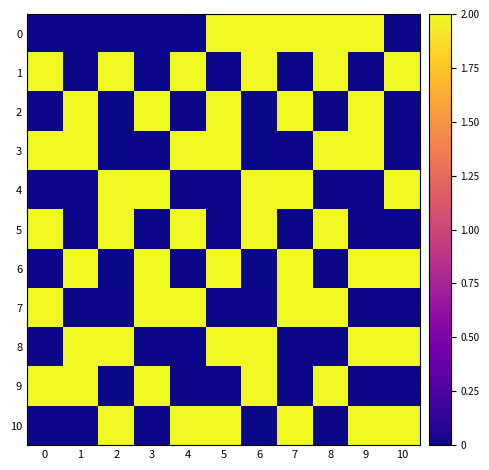

At which category is the sum across all series the highest?

5